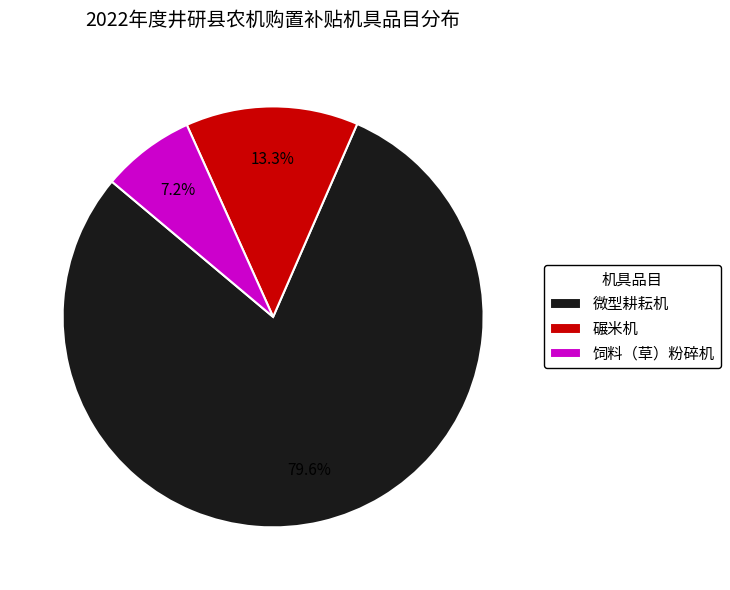

To the nearest percent, what portion does 饲料（草）粉碎机 represent?

7%